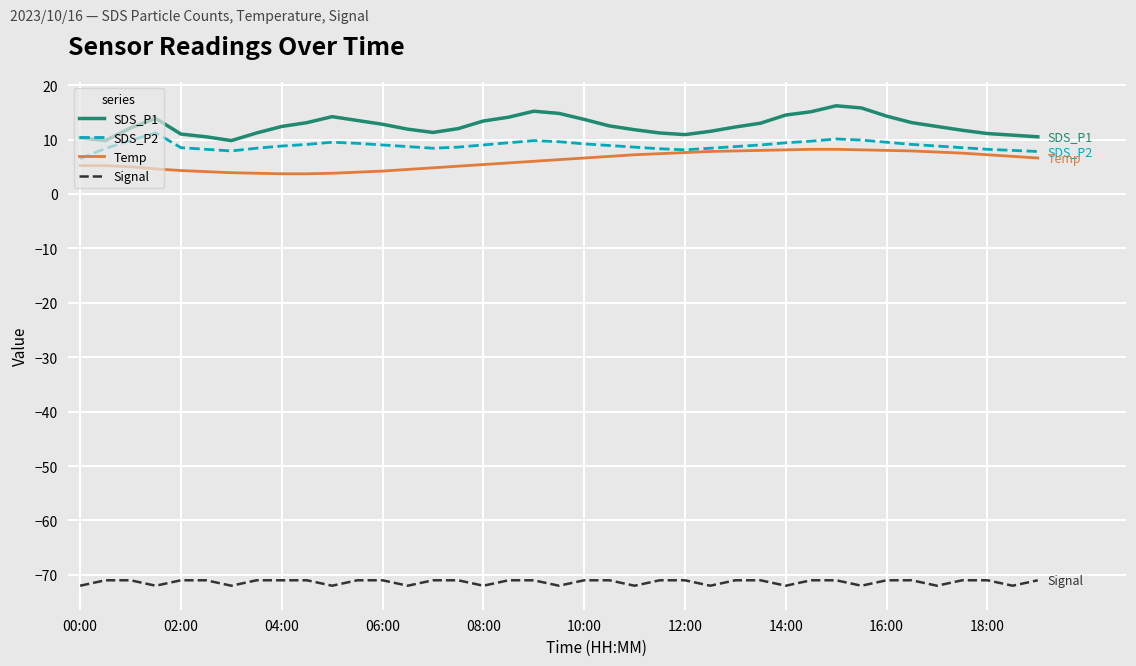

What is the minimum value for SDS_P2?

6.5